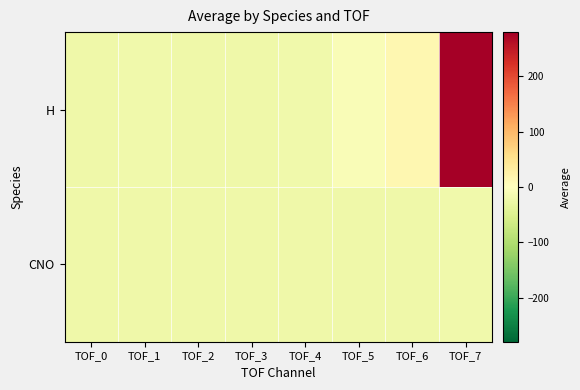

What is the total value across all series at TOF_7?

258.3